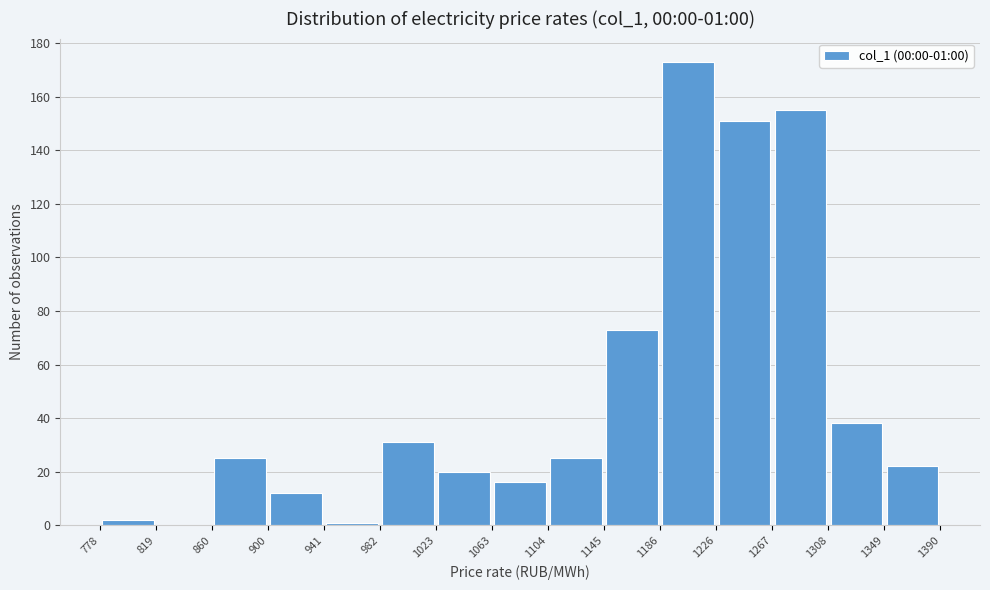

Over which range of the x-axis is the bar tallest?

1186 to 1226